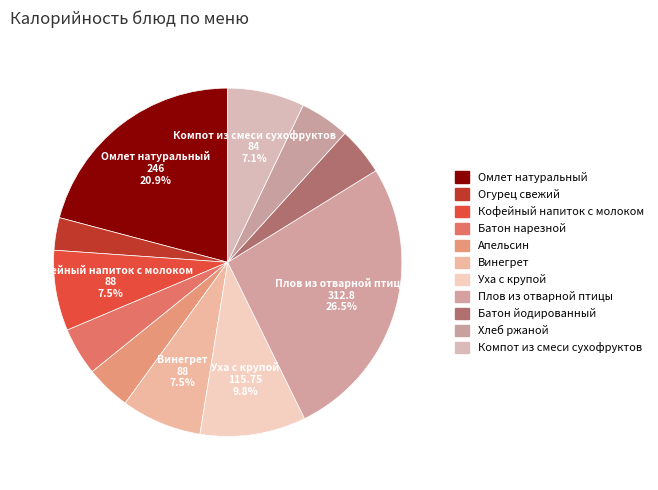

How many slices are in this pie chart?

11